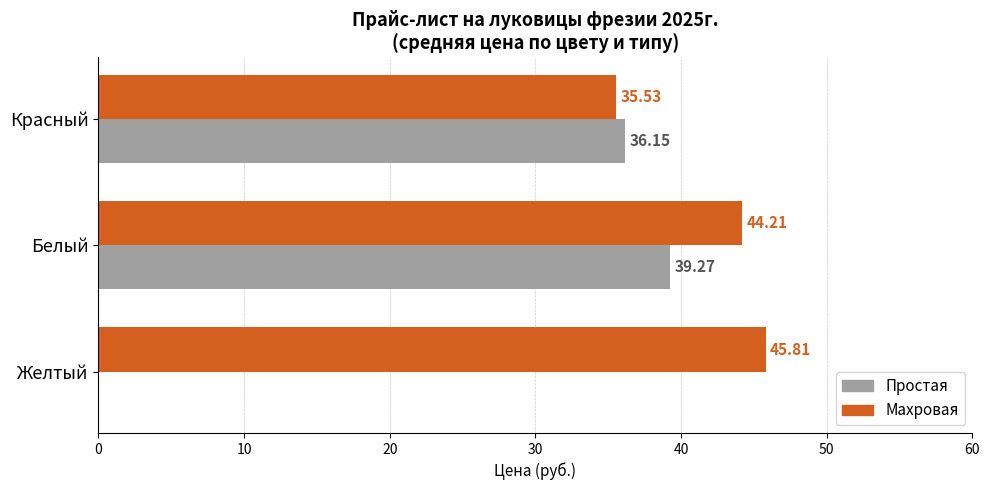

Between Белый and Красный, which series saw the biggest shift?

Махровая